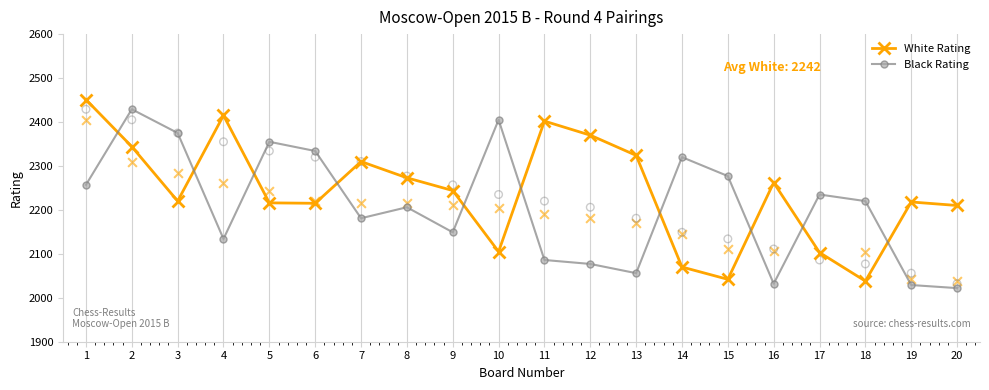

Which series has the largest Y range (max minus min)?

White Rating